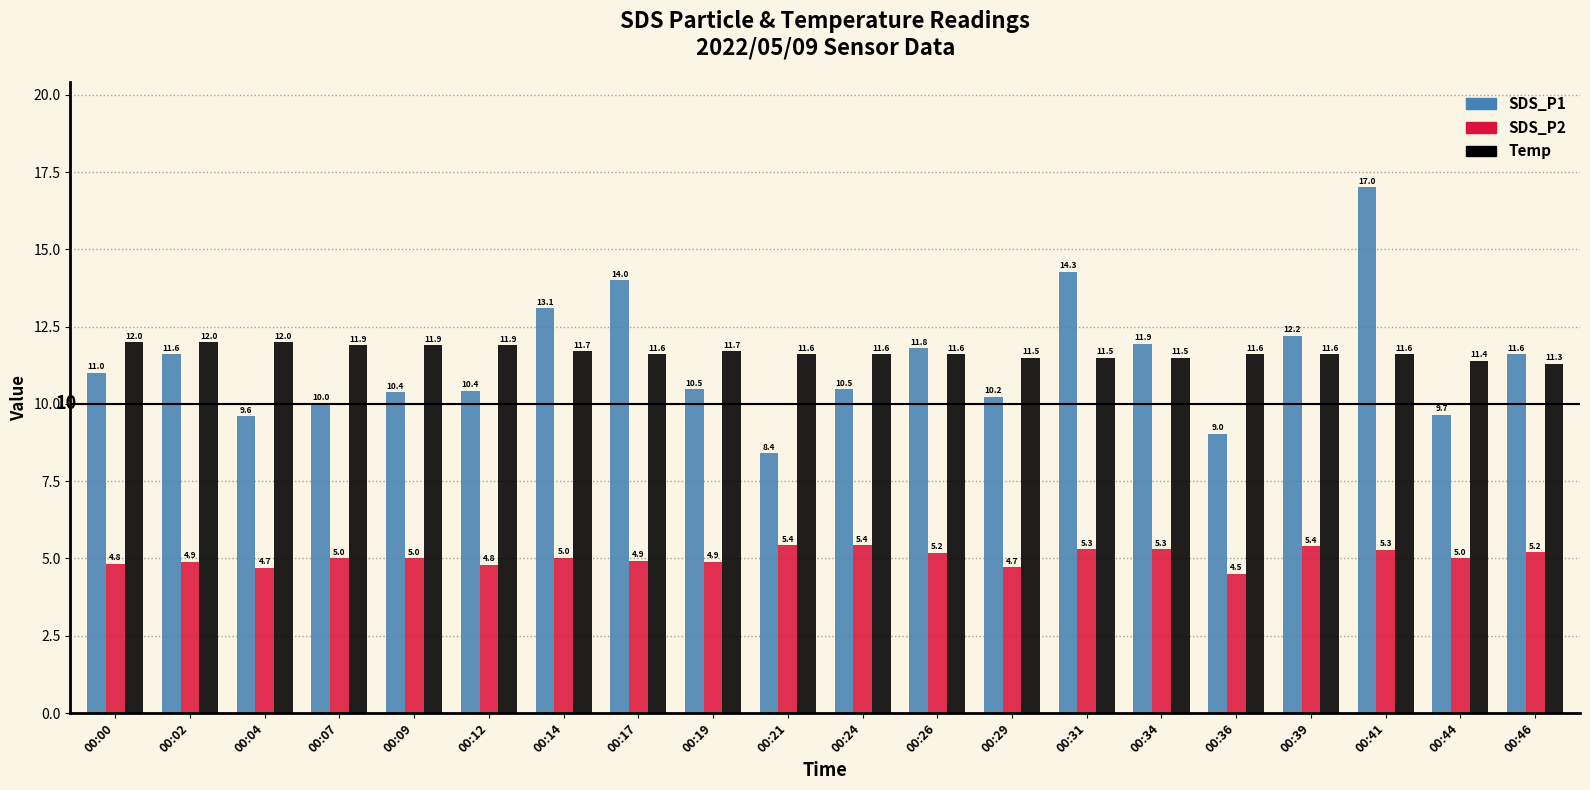

What are all the series names shown in the legend?

SDS_P1, SDS_P2, Temp